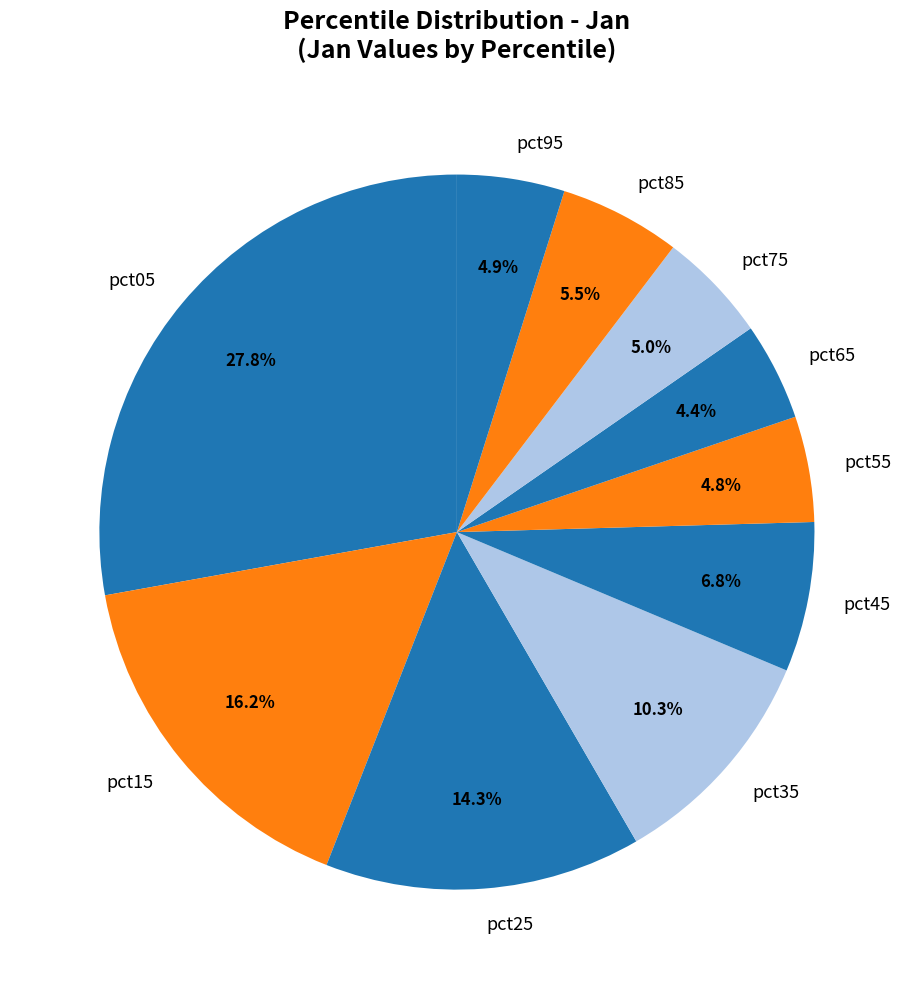

To the nearest percent, what is the combined percentage of pct85 and pct05?

33%